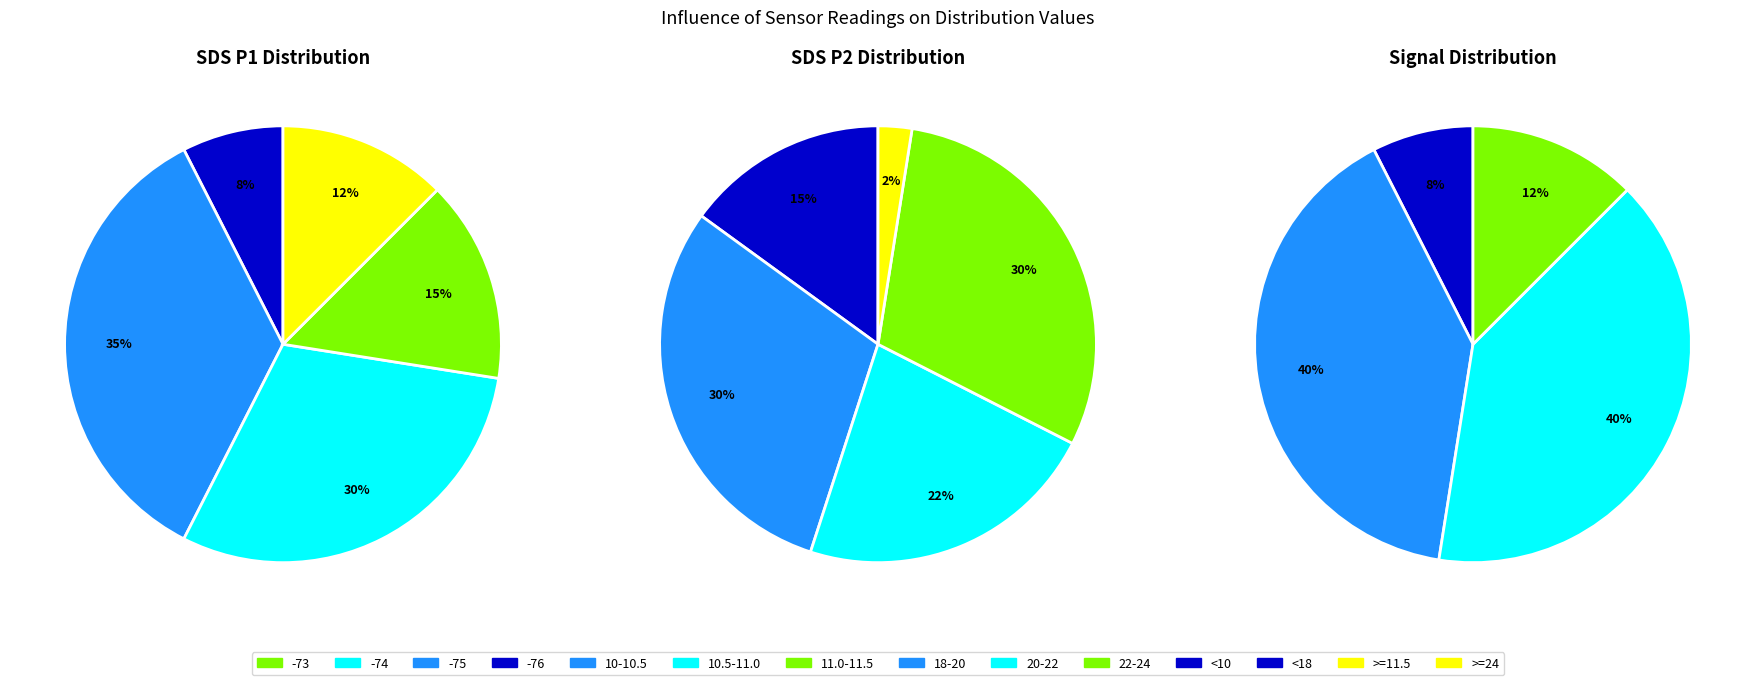

Is there any slice that represents more than half of the pie?

No